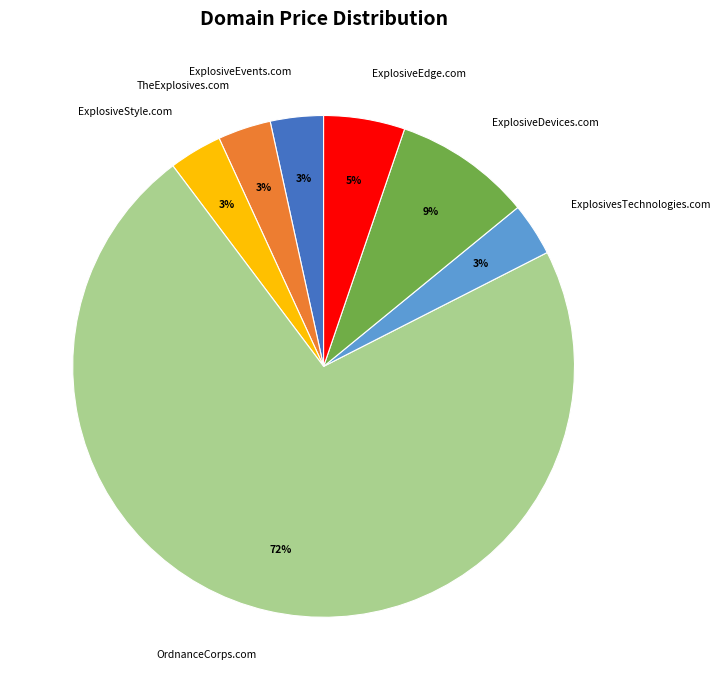

How many slices are in this pie chart?

7